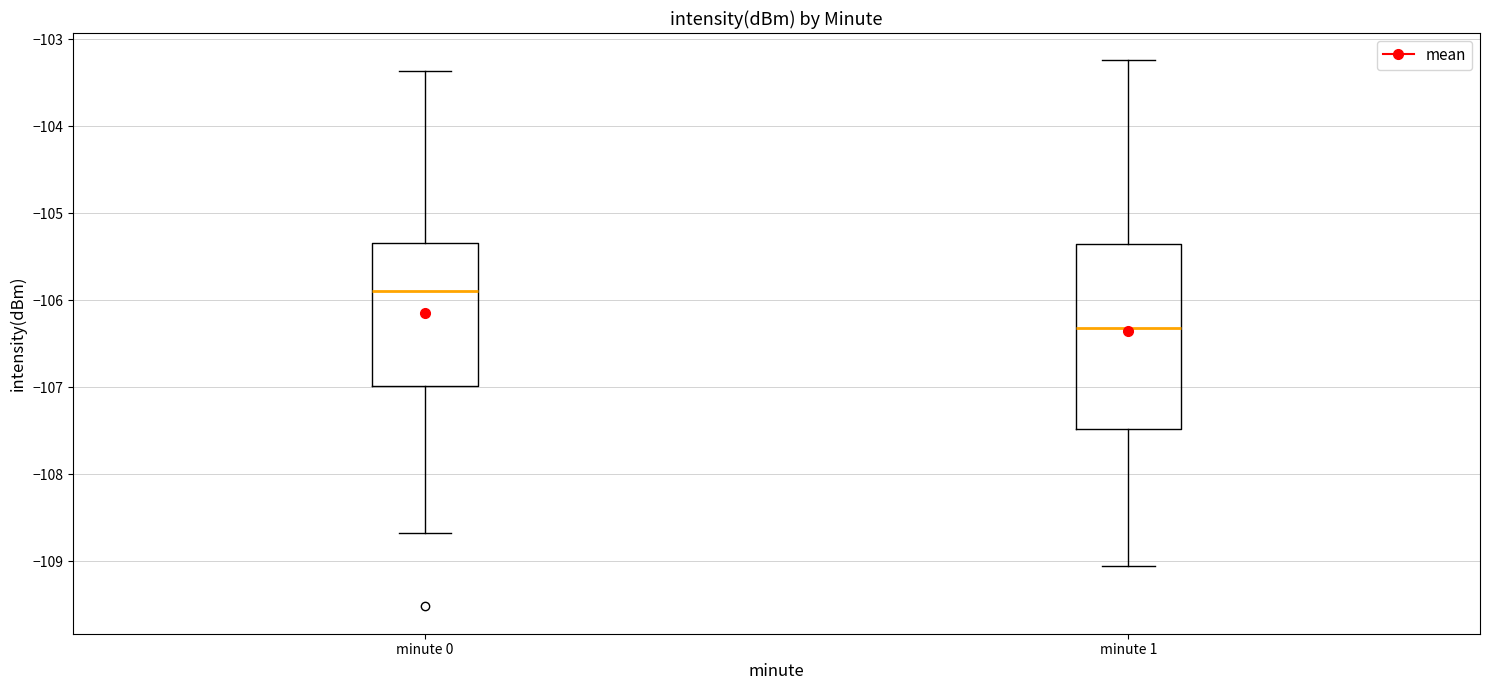

Which box's median line is the highest?

minute 0